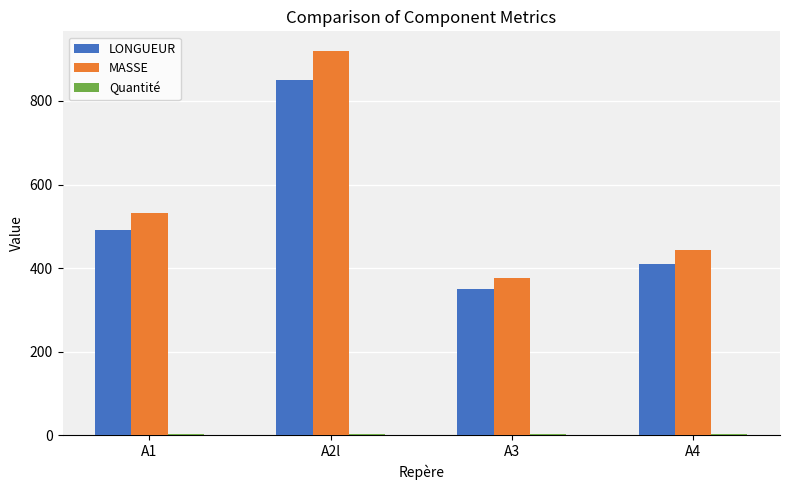

At which category does the chart reach its peak across all series?

A2l